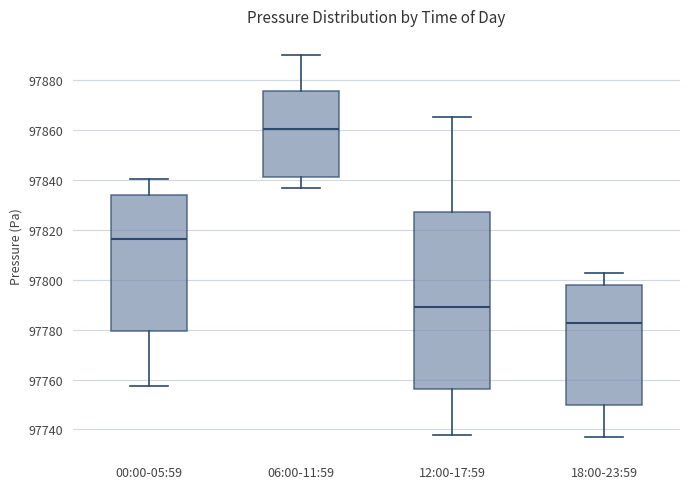

Which box has the highest median line?

06:00-11:59